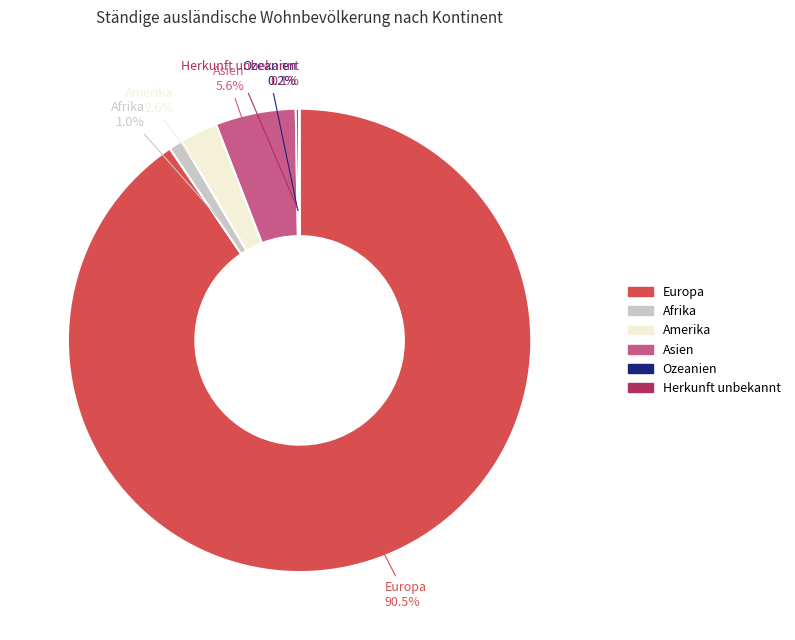

To the nearest percent, what is the difference between the Asien and Amerika slice percentages?

3%